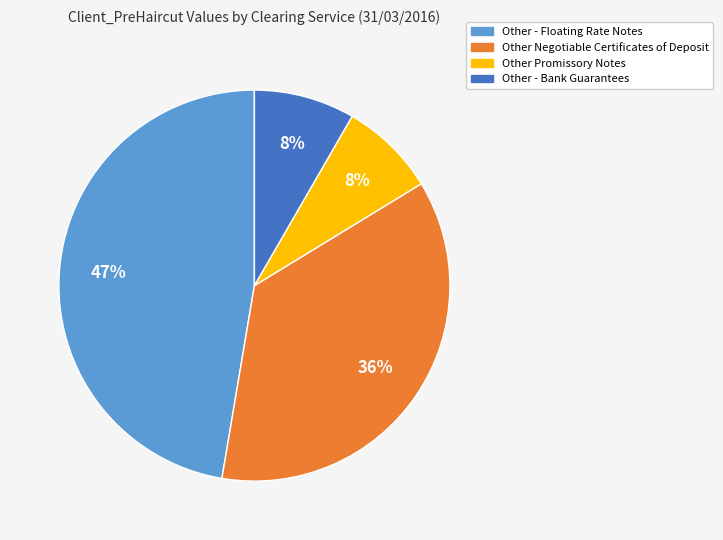

Between Other Negotiable Certificates of Deposit and Other Promissory Notes, which is larger?

Other Negotiable Certificates of Deposit